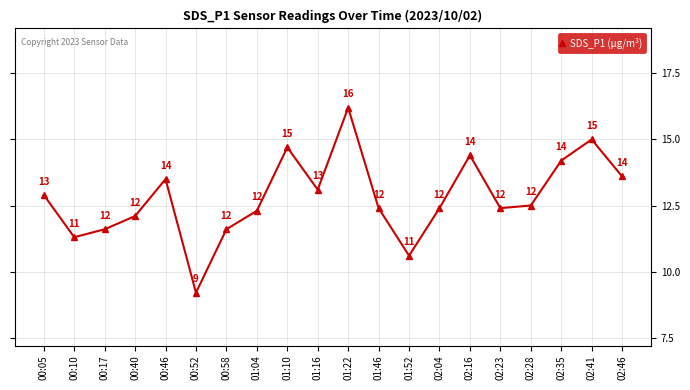

What is the label of the 13th point from the left?

01:52